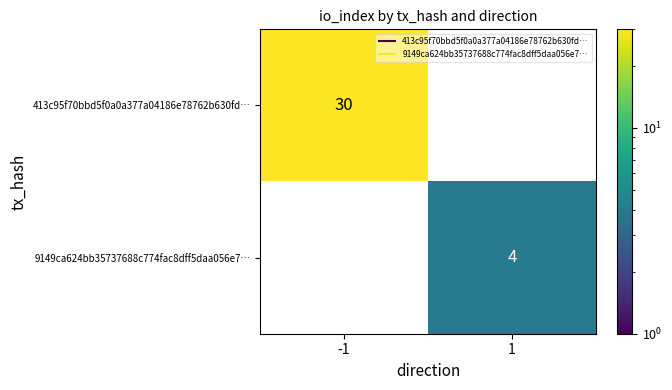

What is the total value across all series at 1?

4